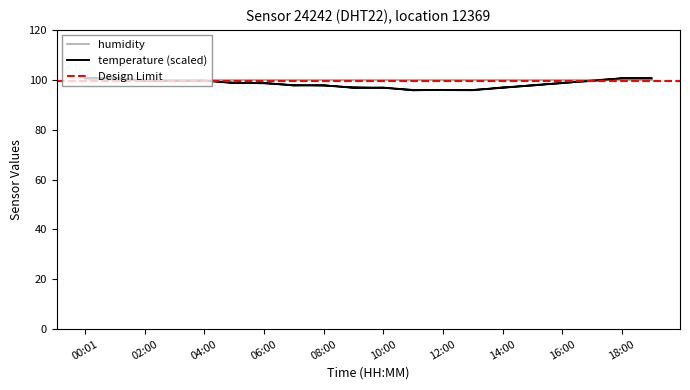

Count the number of categories in the chart.

20